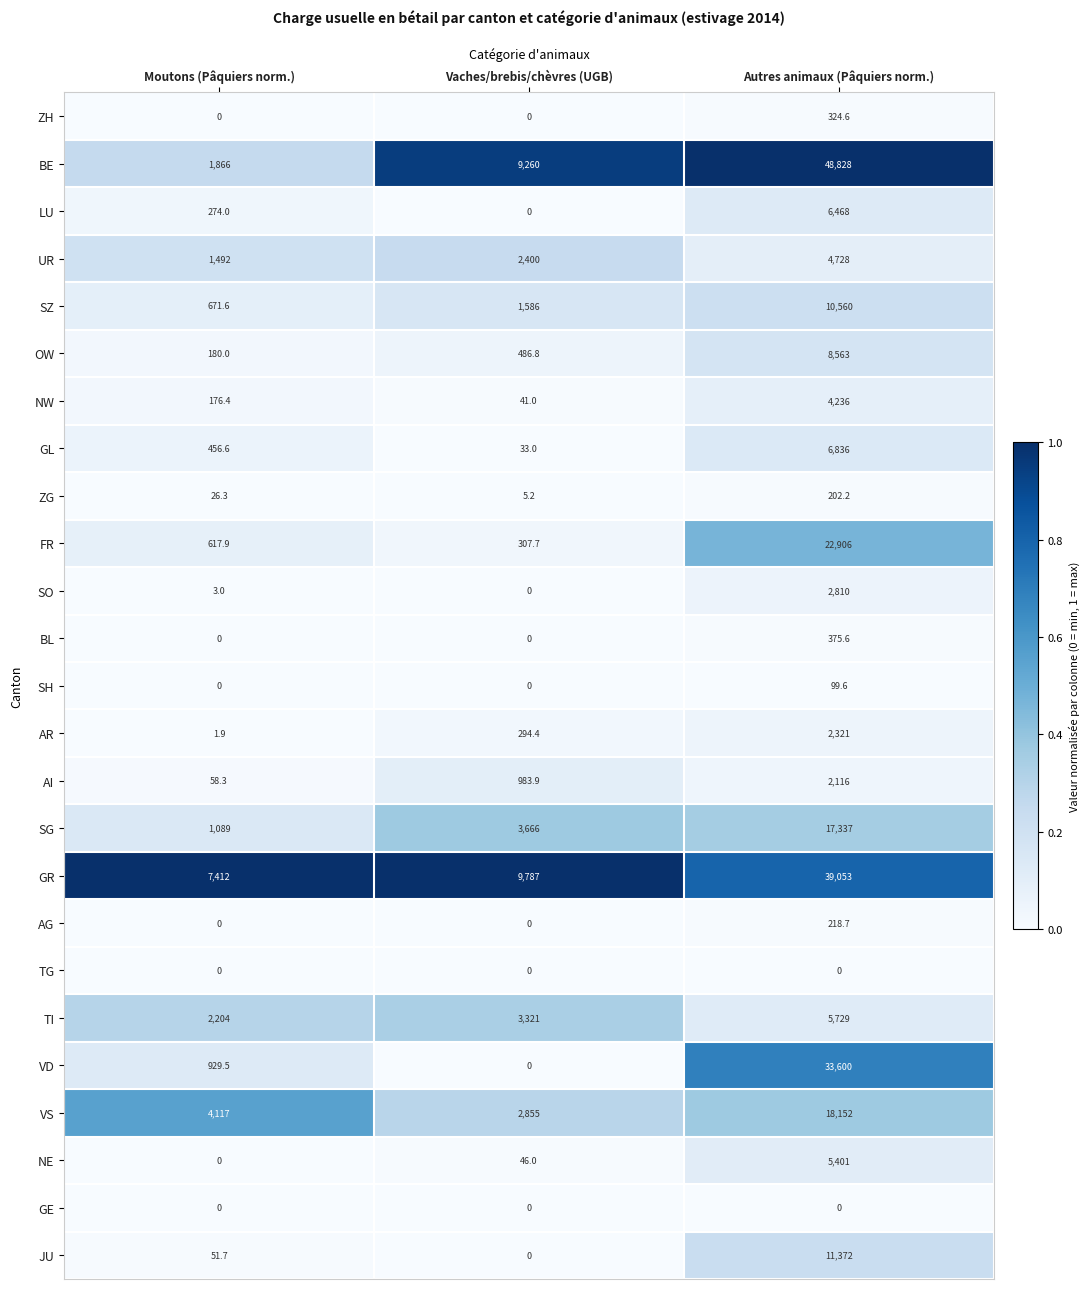

How many distinct data groups are displayed?

25